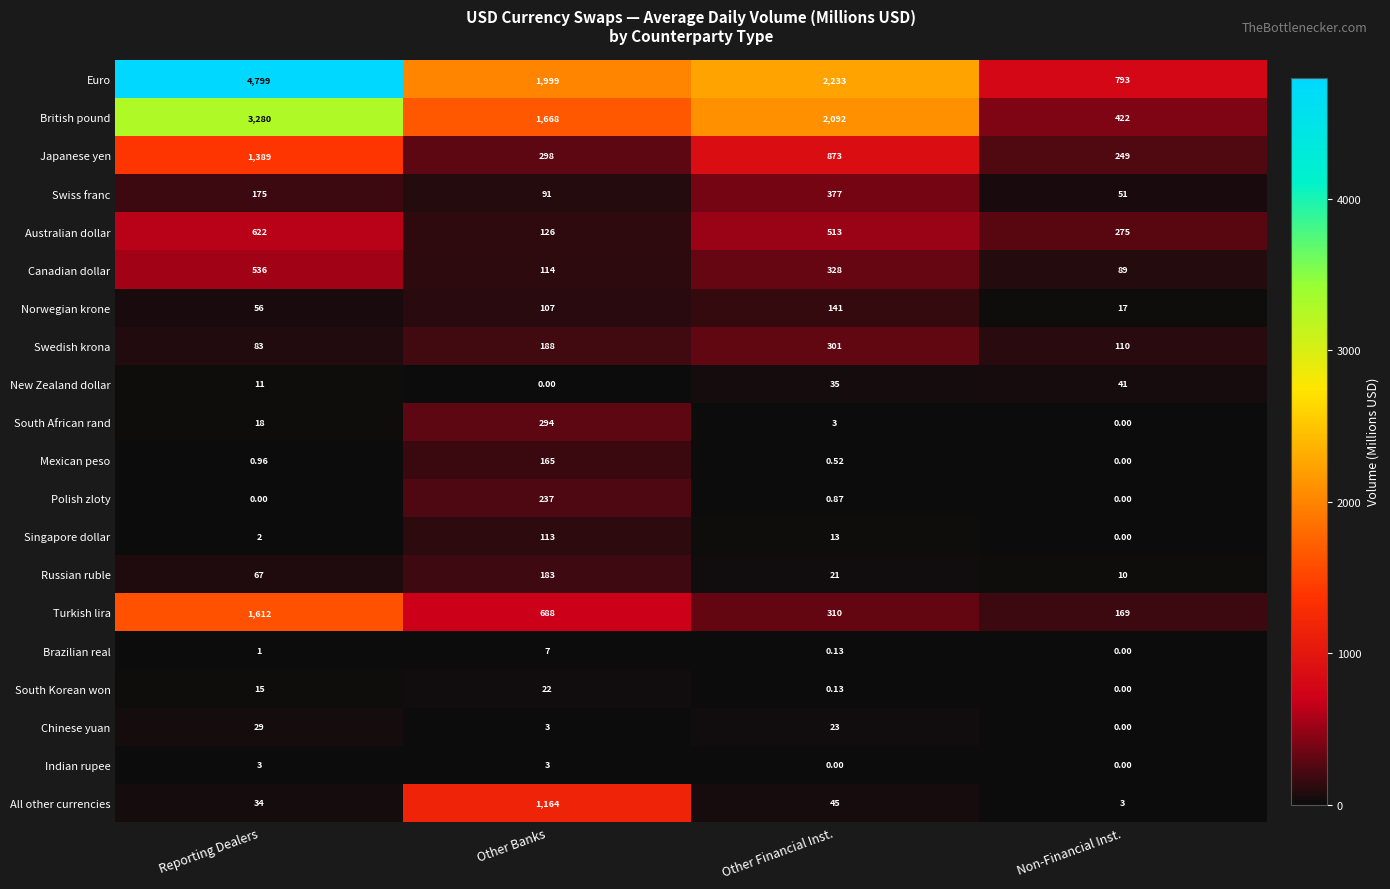

At which label does Singapore dollar first exceed 13?

Other Banks